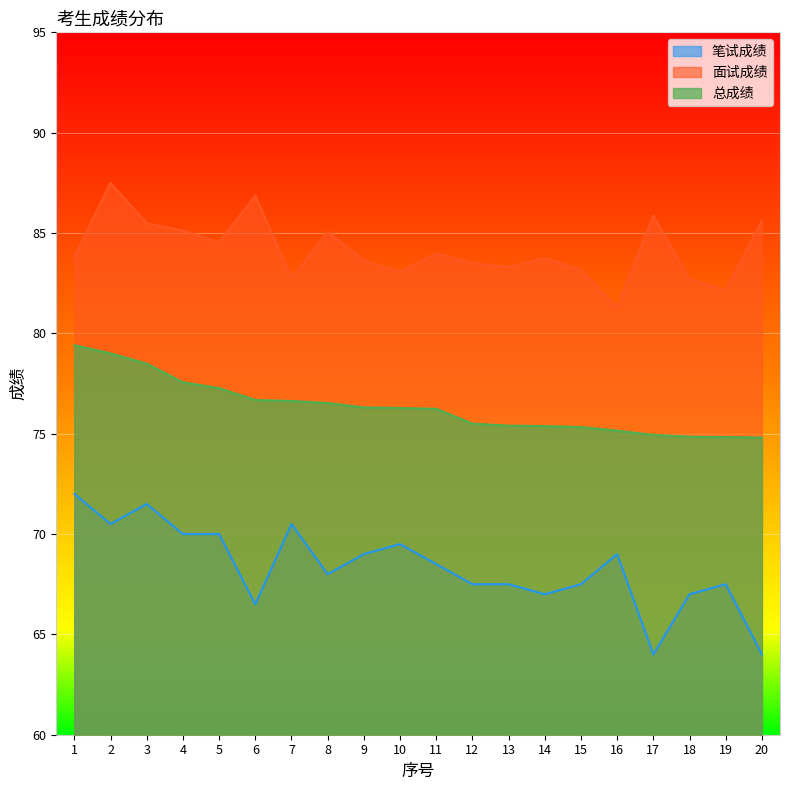

Reading right to left, extract all data points from this chart.

笔试成绩: 20=64.0	19=67.5	18=67.0	17=64.0	16=69.0	15=67.5	14=67.0	13=67.5	12=67.5	11=68.5	10=69.5	9=69.0	8=68.0	7=70.5	6=66.5	5=70.0	4=70.0	3=71.5	2=70.5	1=72.0
面试成绩: 20=85.6	19=82.2	18=82.7	17=85.9	16=81.3	15=83.2	14=83.8	13=83.3	12=83.5	11=84.0	10=83.1	9=83.6	8=85.1	7=82.8	6=86.9	5=84.5	4=85.1	3=85.5	2=87.5	1=83.8
总成绩: 20=74.8	19=74.8	18=74.8	17=74.9	16=75.2	15=75.3	14=75.4	13=75.4	12=75.5	11=76.2	10=76.3	9=76.3	8=76.5	7=76.6	6=76.7	5=77.3	4=77.6	3=78.5	2=79.0	1=79.4